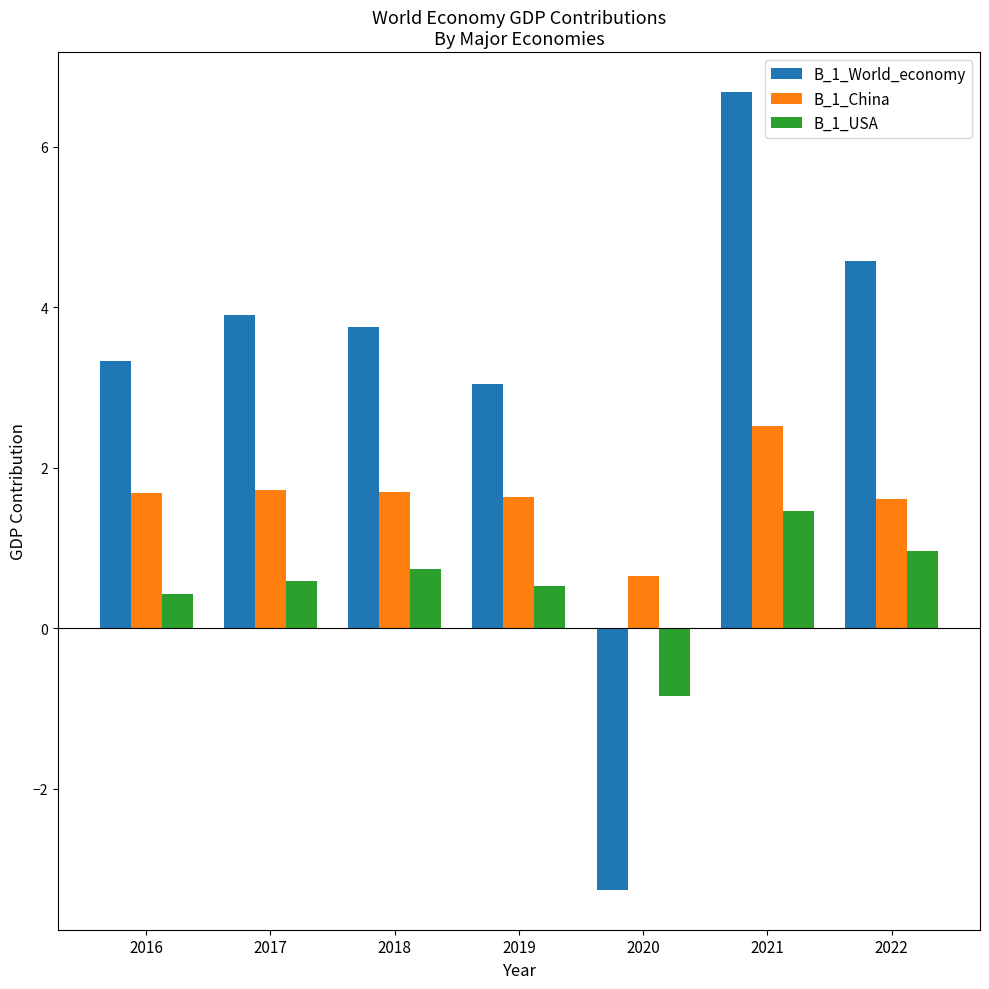

Count the B_1_China values in the range 1 to 2.

5